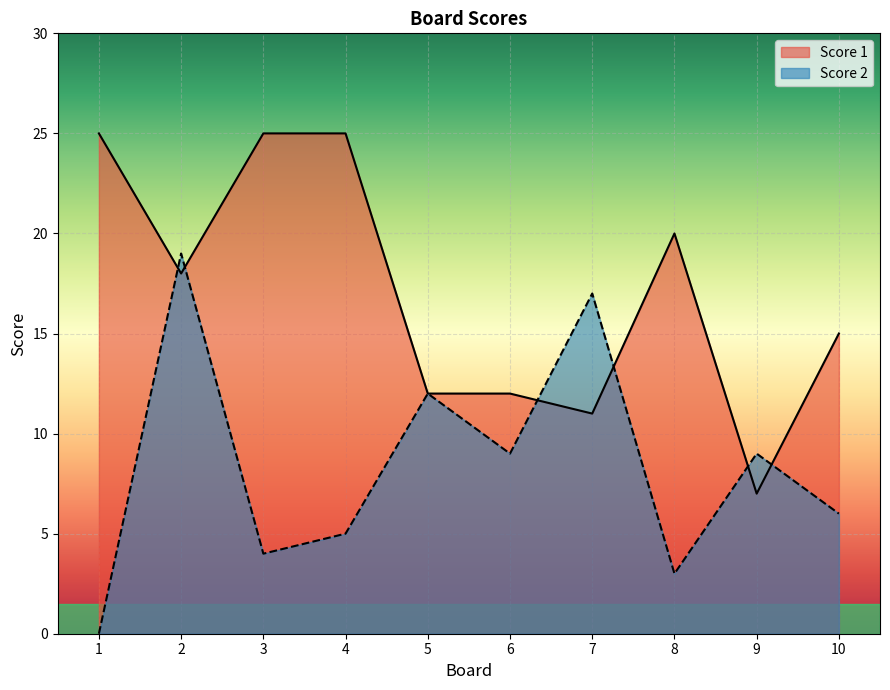

Reading left to right, extract all data points from this chart.

Score 2: 0	19	4	5	12	9	17	3	9	6
Score 1: 25	18	25	25	12	12	11	20	7	15